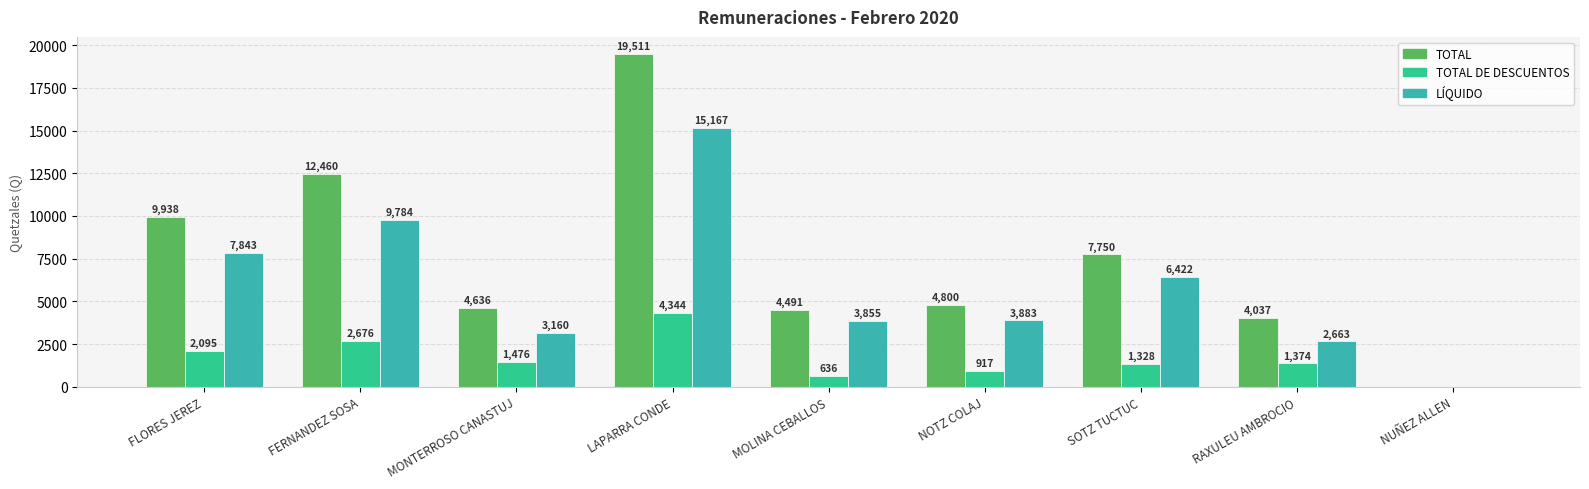

How many values in the LÍQUIDO series exceed 3883?

5